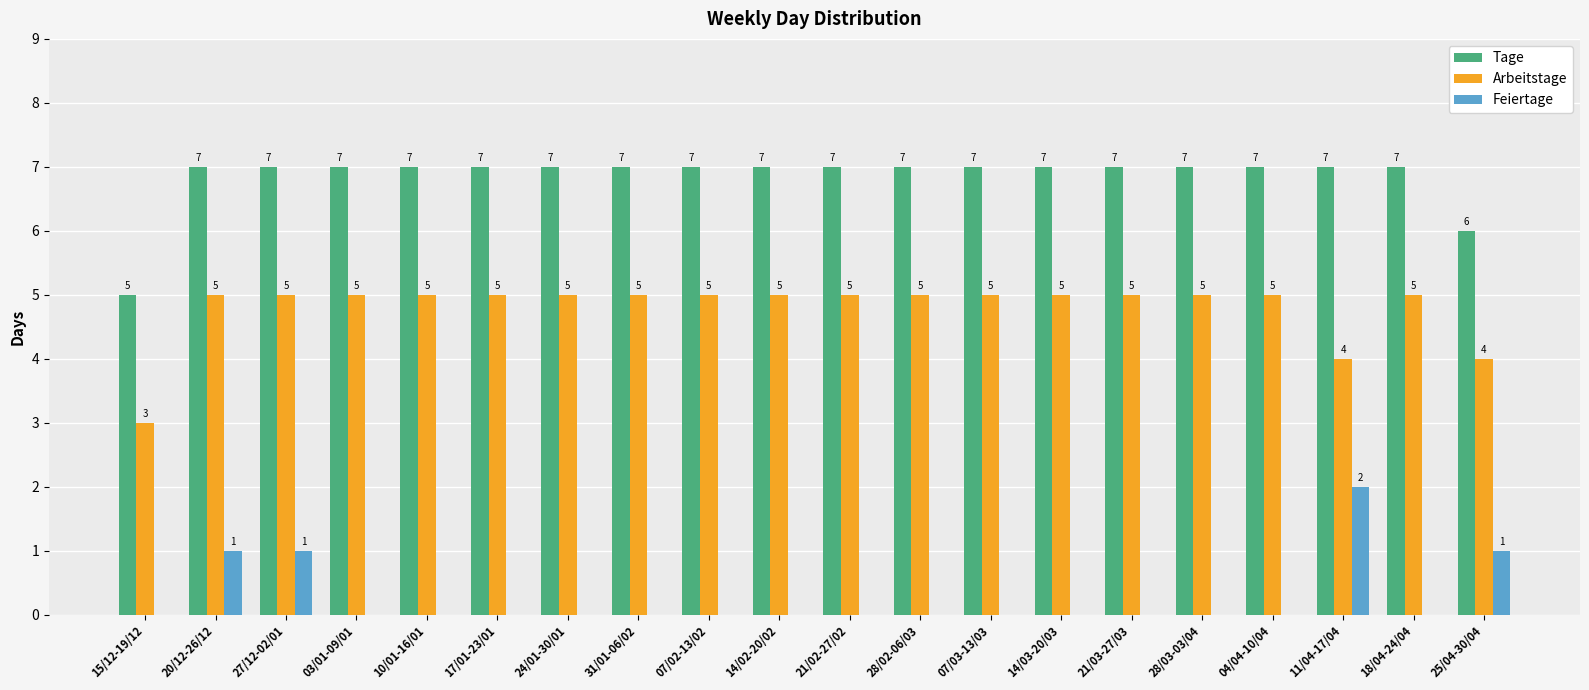

What value does the Tage series have at 25/04-30/04?

6